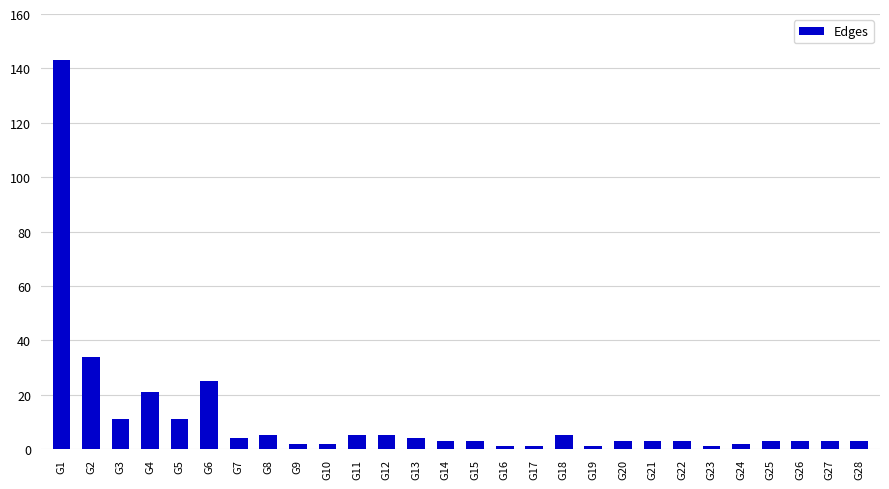

Does the chart contain any negative values?

No